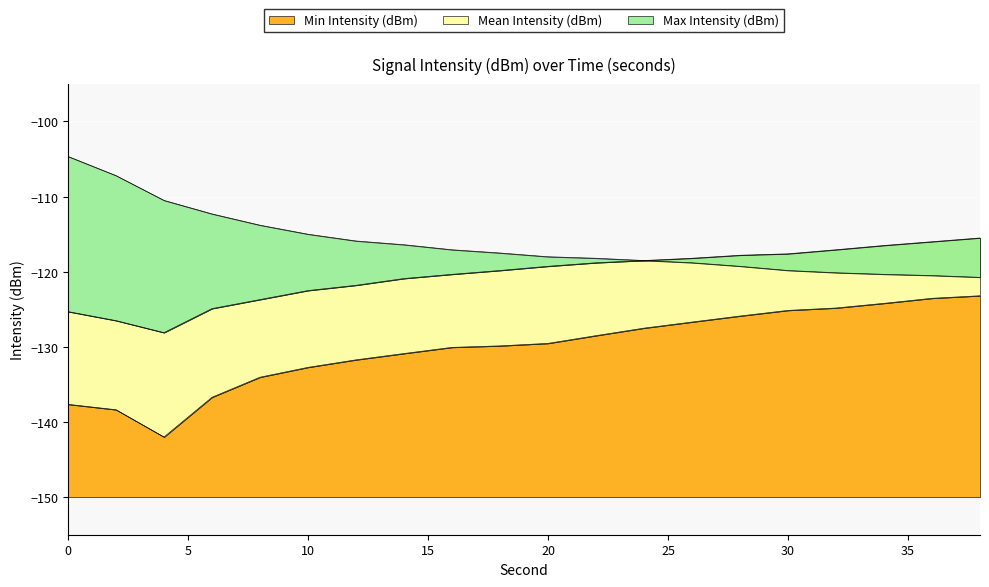

What is the smallest value displayed?

-142.0